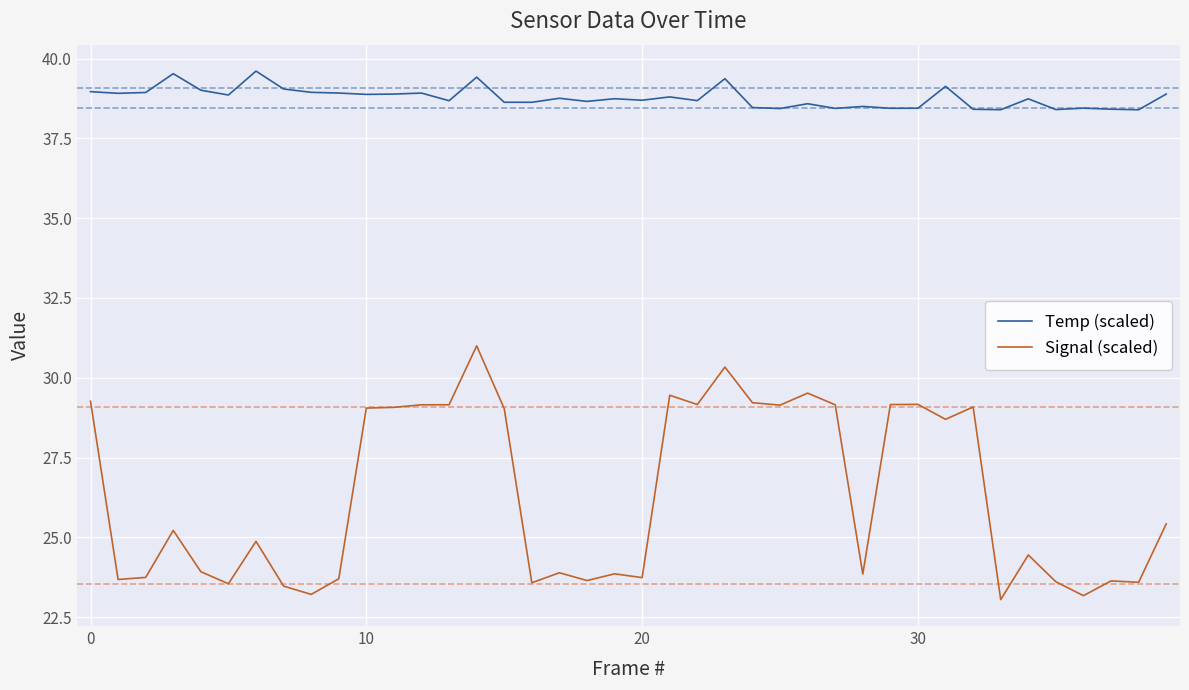

Which series has the largest total across all categories?

Temp (scaled)